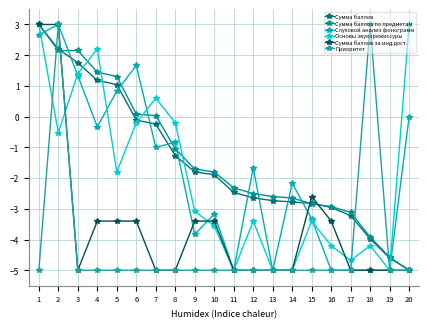

Reading left to right, extract all data points from this chart.

Сумма баллов: 1=3.0	2=2.2	3=1.8	4=1.2	5=1.0	6=-0.1	7=-0.2	8=-1.3	9=-1.8	10=-1.9	11=-2.5	12=-2.6	13=-2.7	14=-2.8	15=-2.8	16=-3.0	17=-3.2	18=-4.0	19=-4.6	20=-5.0
Сумма баллов по предметам: 1=3.0	2=2.2	3=2.2	4=1.4	5=1.3	6=0.1	7=0.0	8=-1.0	9=-1.7	10=-1.8	11=-2.3	12=-2.5	13=-2.6	14=-2.6	15=-2.8	16=-2.9	17=-3.1	18=-3.9	19=-4.6	20=-5.0
Слуховой анализ фонограмм: 1=2.7	2=3.0	3=1.3	4=-0.3	5=0.8	6=1.7	7=-1.0	8=-0.8	9=-3.8	10=-3.2	11=-5.0	12=-1.7	13=-5.0	14=-2.2	15=-3.3	16=-5.0	17=-5.0	18=-5.0	19=-5.0	20=0.0
Основы звукорежиссуры: 1=3.0	2=-0.5	3=1.4	4=2.2	5=-1.8	6=-0.2	7=0.6	8=-0.2	9=-3.1	10=-3.6	11=-5.0	12=-3.4	13=-5.0	14=-5.0	15=-3.4	16=-4.2	17=-4.7	18=-4.2	19=-5.0	20=3.0
Сумма баллов за инд.дост.: 1=3.0	2=3.0	3=-5.0	4=-3.4	5=-3.4	6=-3.4	7=-5.0	8=-5.0	9=-3.4	10=-3.4	11=-5.0	12=-5.0	13=-5.0	14=-5.0	15=-2.6	16=-3.4	17=-5.0	18=-5.0	19=-5.0	20=-5.0
Приоритет: 1=-5.0	2=3.0	3=-5.0	4=-5.0	5=-5.0	6=-5.0	7=-5.0	8=-5.0	9=-5.0	10=-5.0	11=-5.0	12=-5.0	13=-5.0	14=-5.0	15=-5.0	16=-5.0	17=-5.0	18=3.0	19=-5.0	20=-5.0